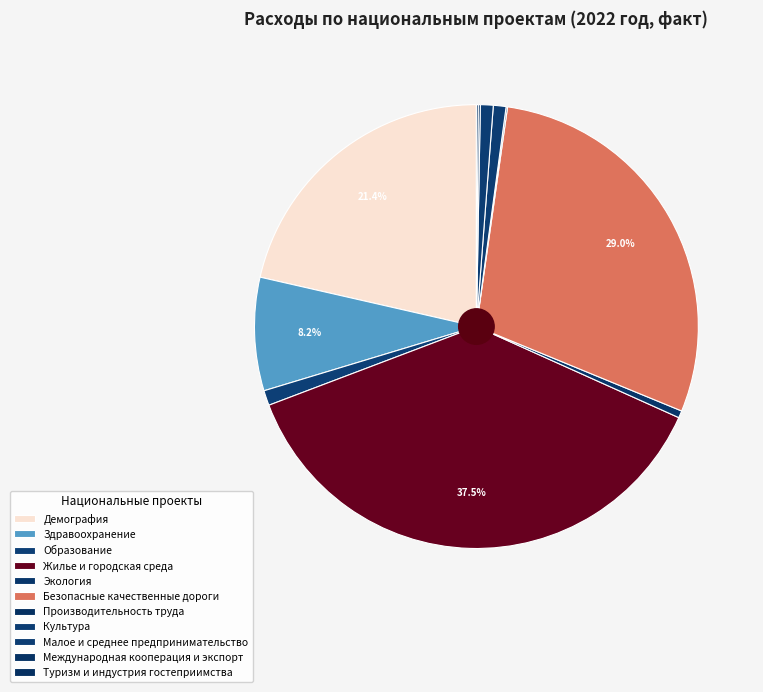

Which category has the smallest portion of the pie?

Производительность труда